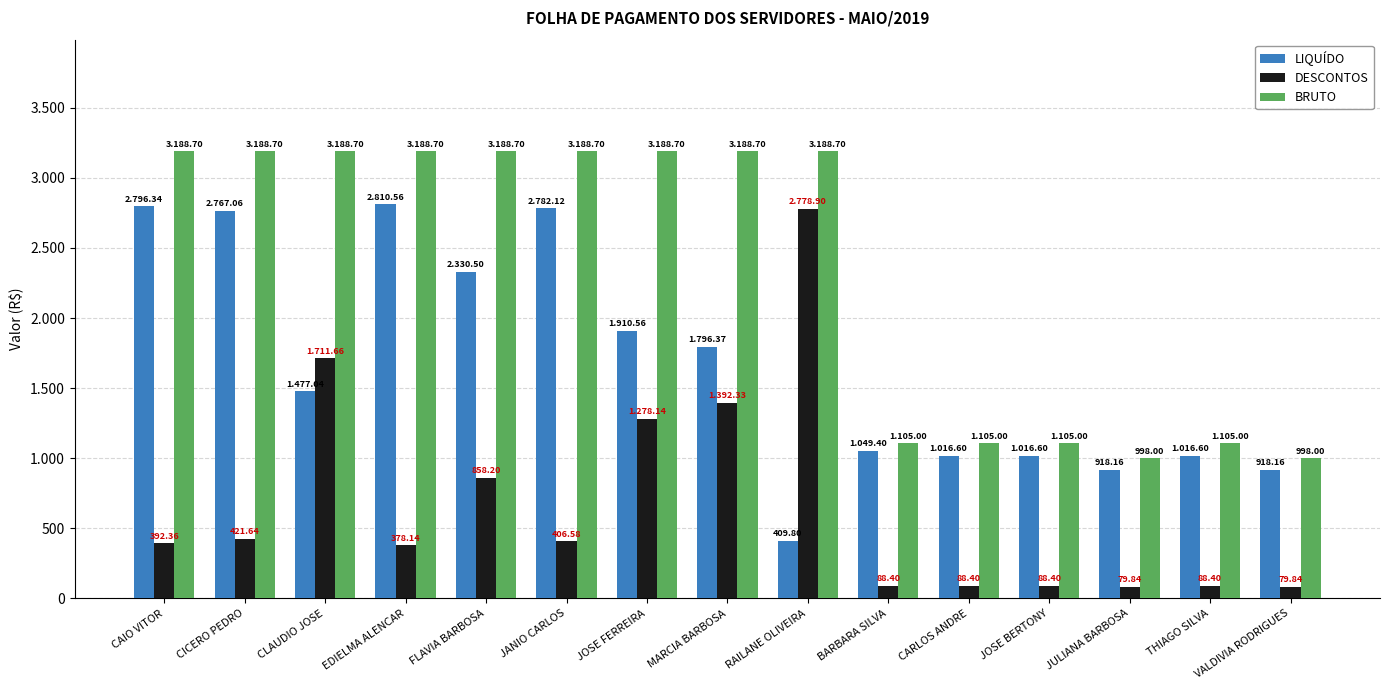

What are all the series names shown in the legend?

LIQUÍDO, DESCONTOS, BRUTO